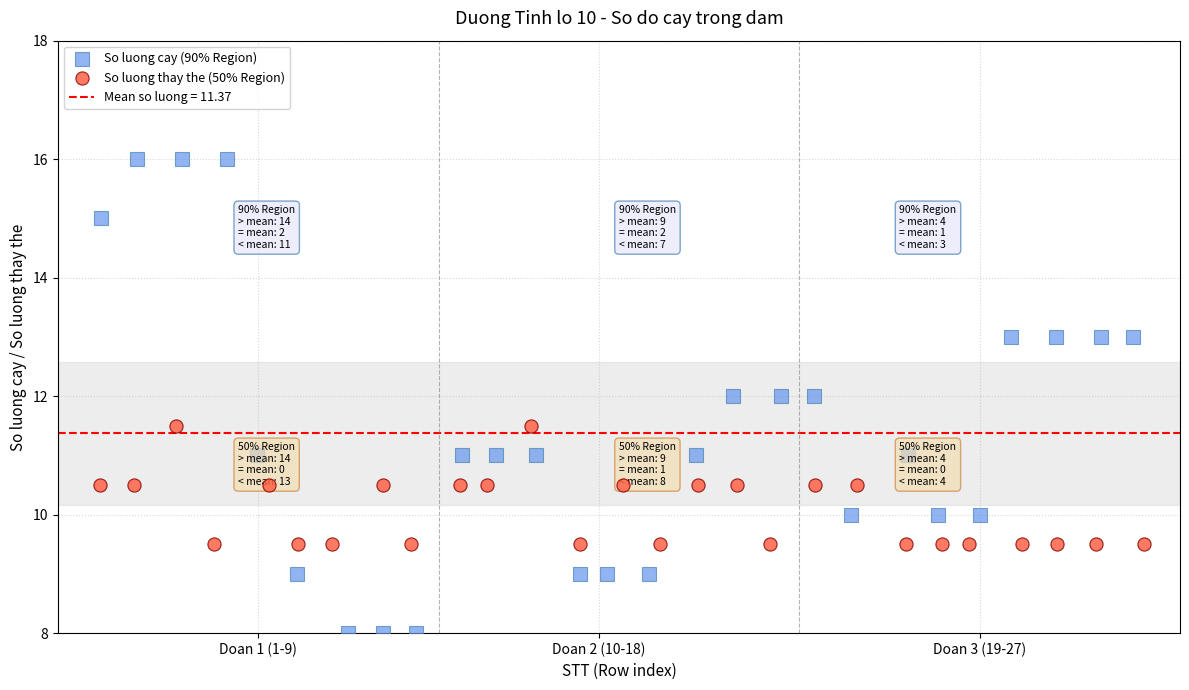

Which series has the largest Y range (max minus min)?

So luong cay (90% Region)